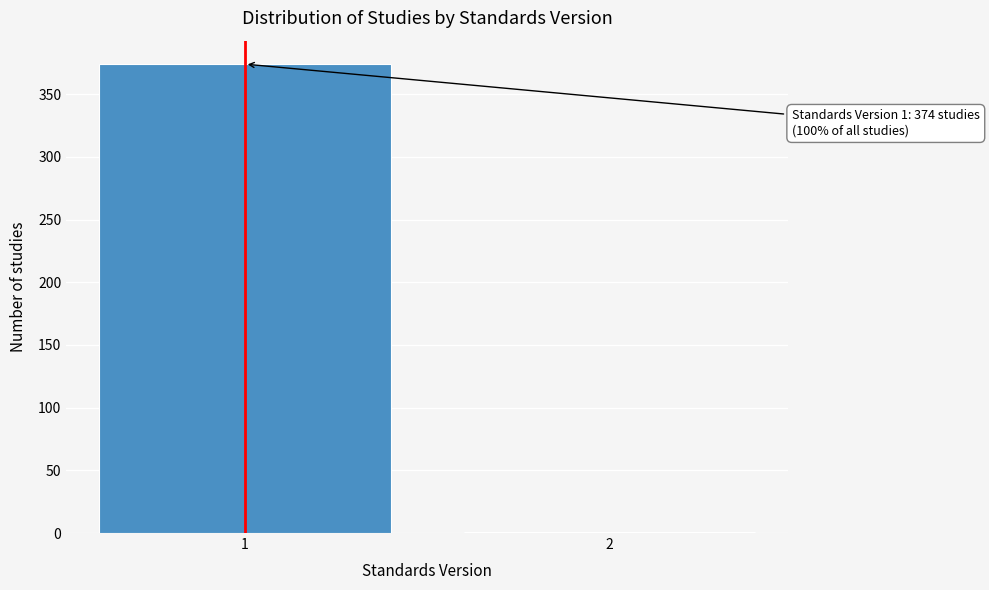

Reading left to right, transcribe all the data shown in this chart.

1=374	2=1